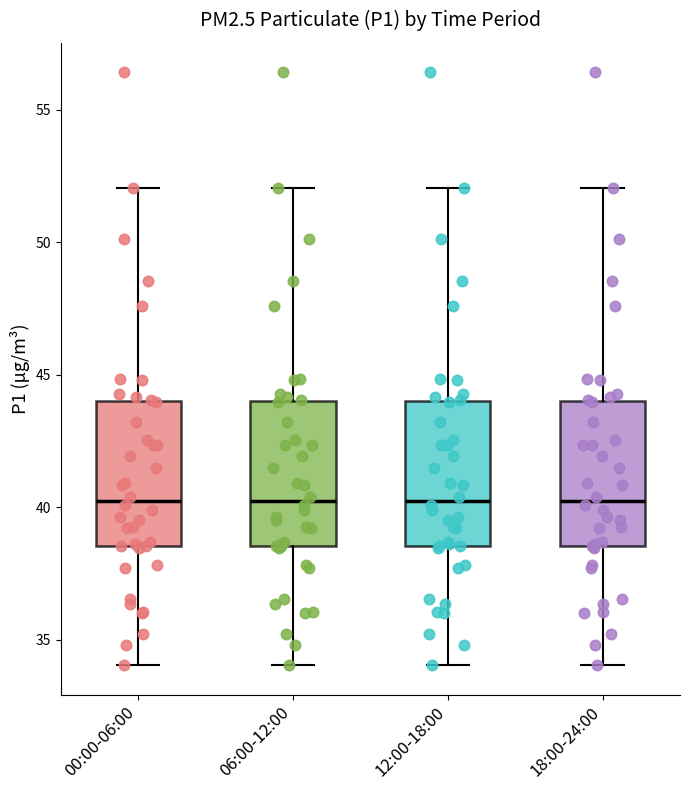

Reading left to right, transcribe this box plot: for each box, give where its median line is, the range the box spans, and where its two whiskers end, as read against the y-axis. The values are not printed on the chart, so give them approximately, as read against the axis.

00:00-06:00: median 40.0, box 38.5 to 44.0, whiskers 34.0 to 52.0
06:00-12:00: median 40.0, box 38.5 to 44.0, whiskers 34.0 to 52.0
12:00-18:00: median 40.0, box 38.5 to 44.0, whiskers 34.0 to 52.0
18:00-24:00: median 40.0, box 38.5 to 44.0, whiskers 34.0 to 52.0